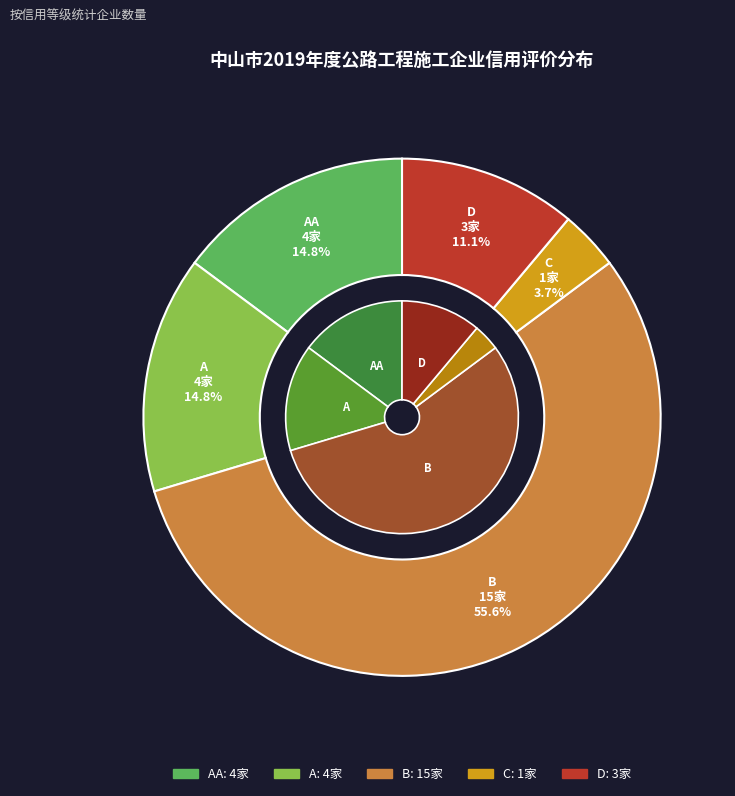

What is the largest slice in the pie chart?

B